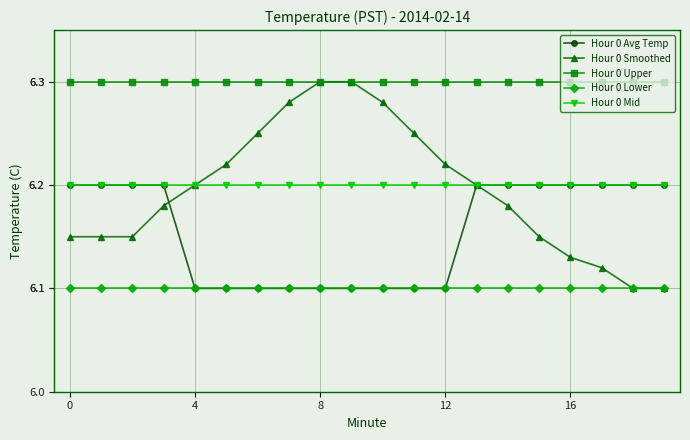

Which series has the largest total across all categories?

Hour 0 Upper